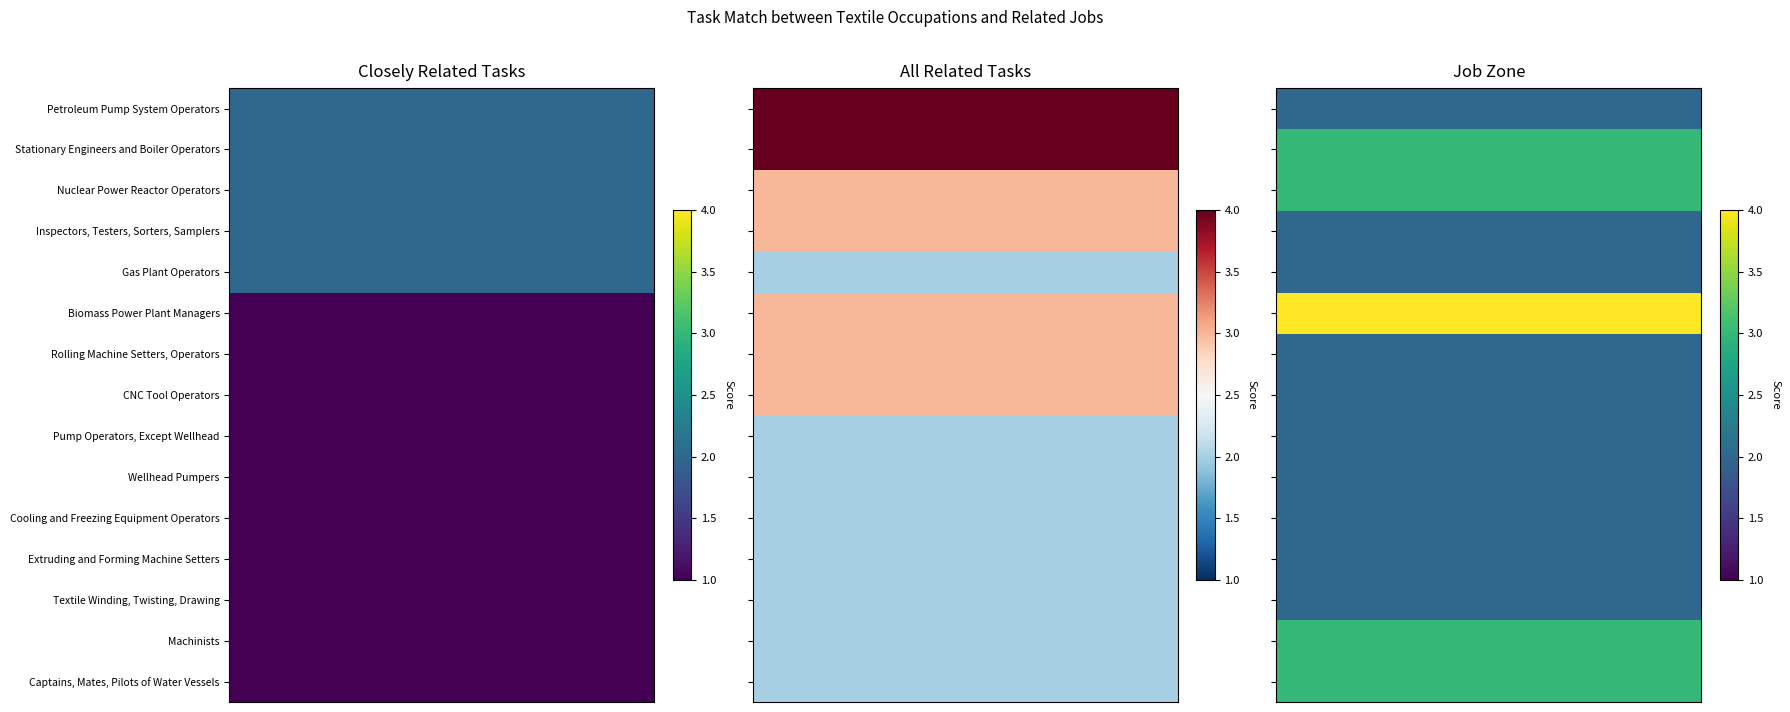

Which series has the largest range (max minus min)?

All Related Tasks